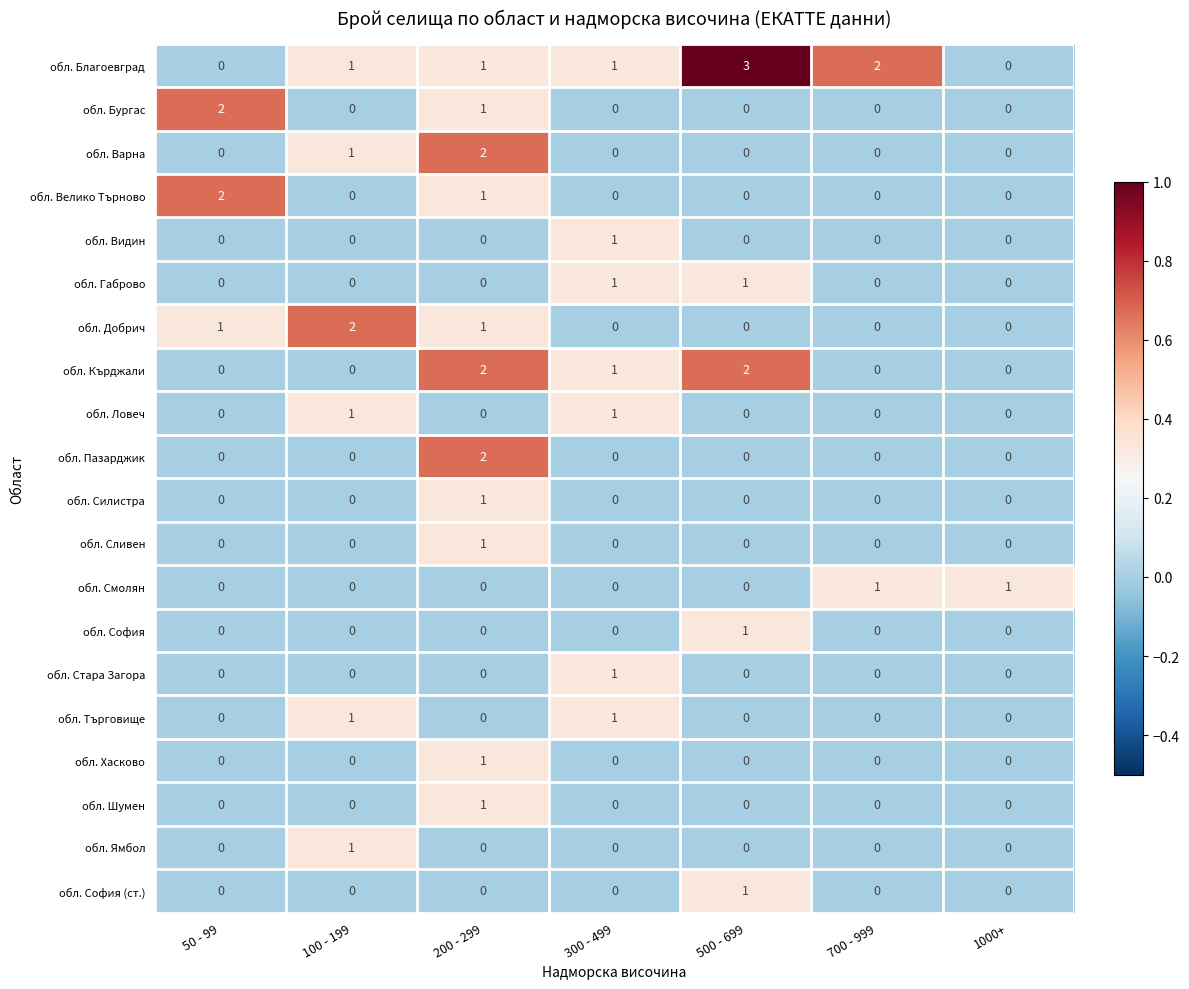

Which label corresponds to the largest value in the chart?

500 - 699